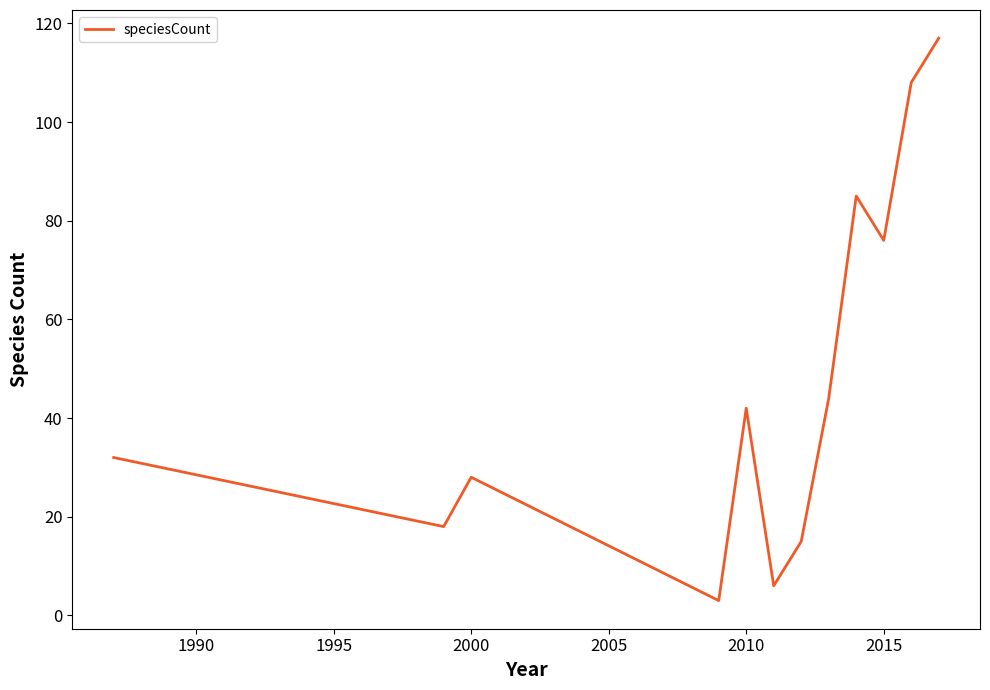

What is the difference between the maximum and minimum values?

114